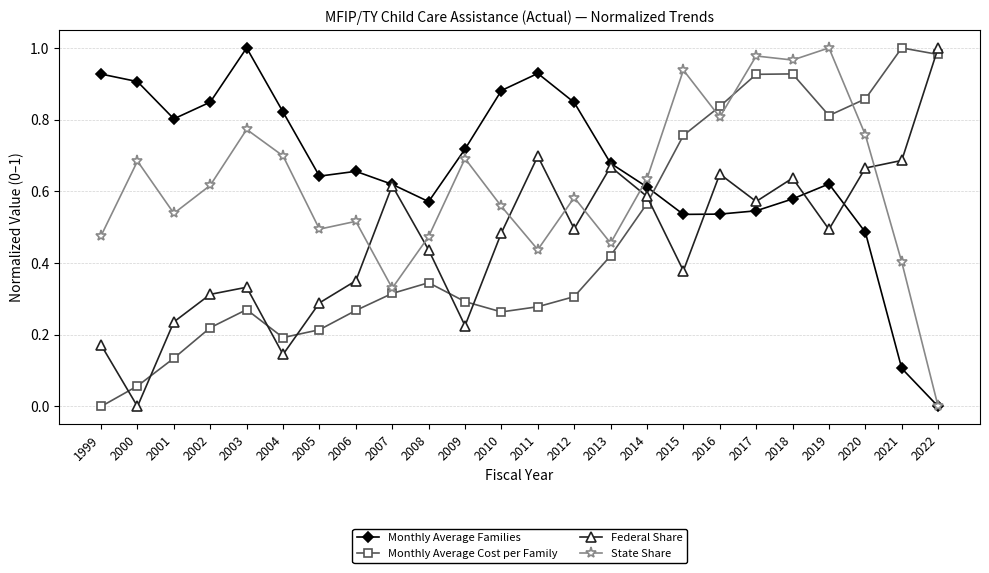

How many lines are shown in the chart?

4